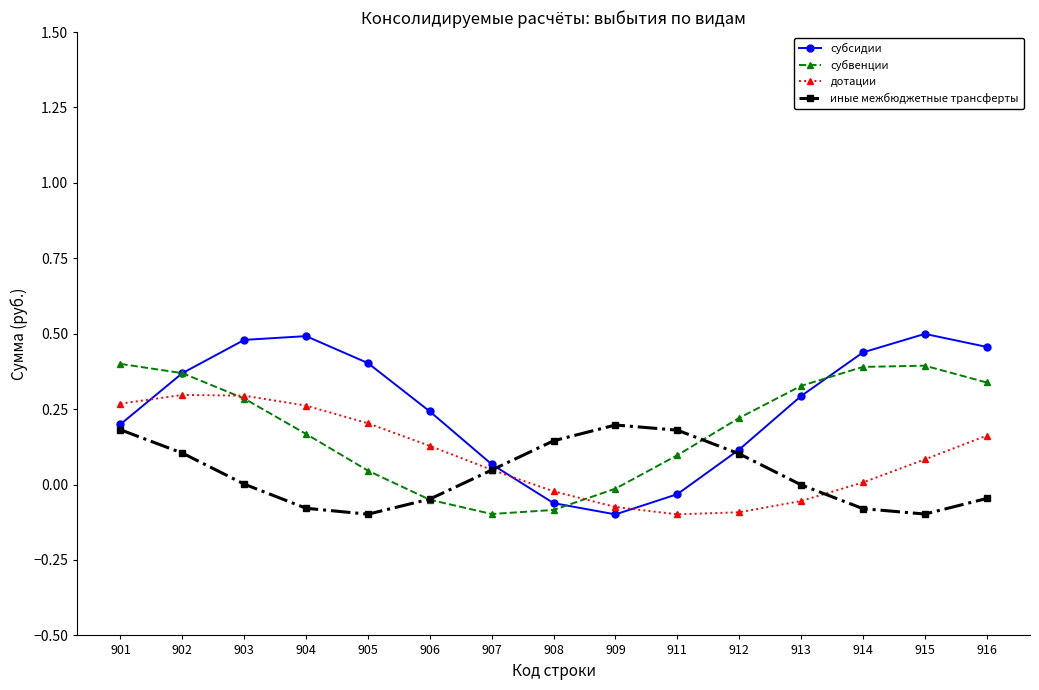

Which series changed the most between 908 and 913?

субвенции